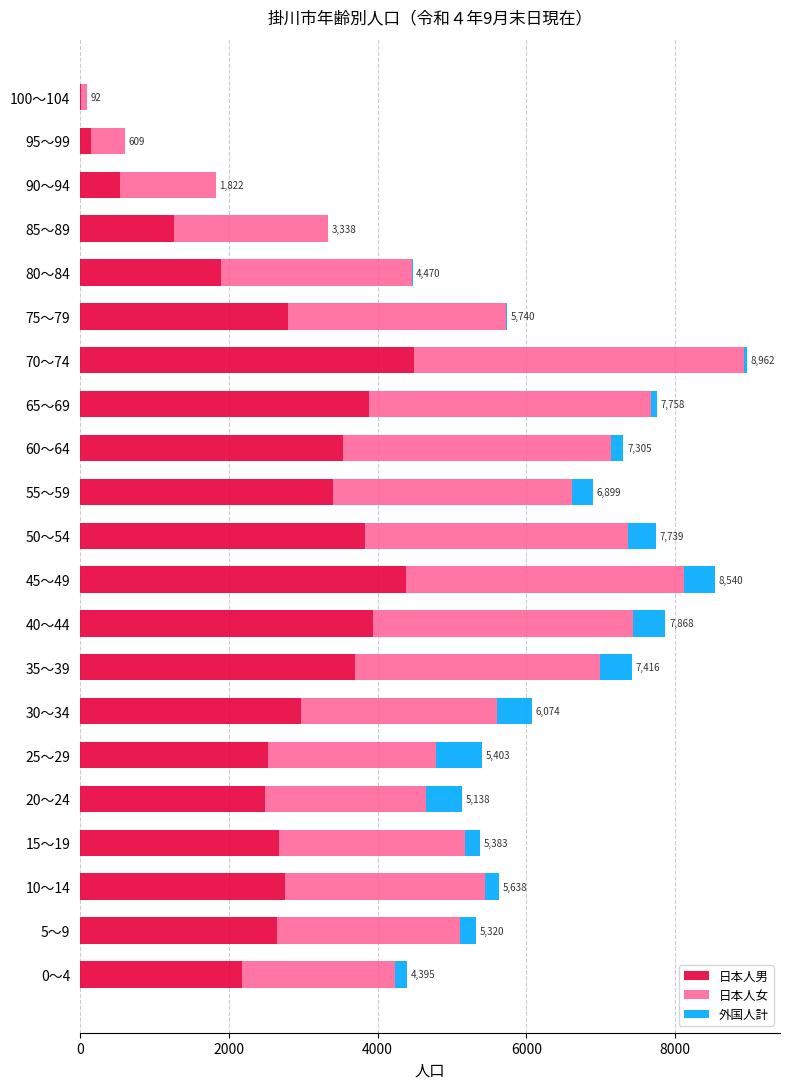

The value of 日本人男 at 40～44 is 1867. True or false?

False